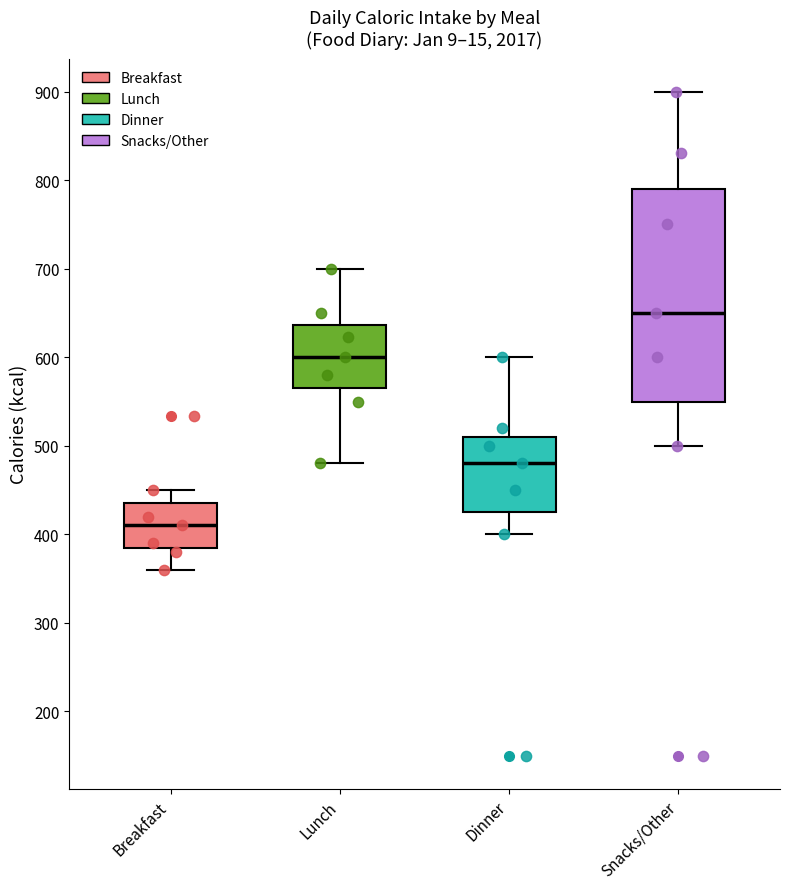

Reading left to right, read every box against the y-axis: the position of its median line, the range the box covers, and the ends of its whiskers. The values are not printed on the chart, so give them approximately, as read against the axis.

Breakfast: median 410, box 390 to 440, whiskers 360 to 450
Lunch: median 600, box 570 to 640, whiskers 480 to 700
Dinner: median 480, box 430 to 510, whiskers 400 to 600
Snacks/Other: median 650, box 550 to 790, whiskers 500 to 900